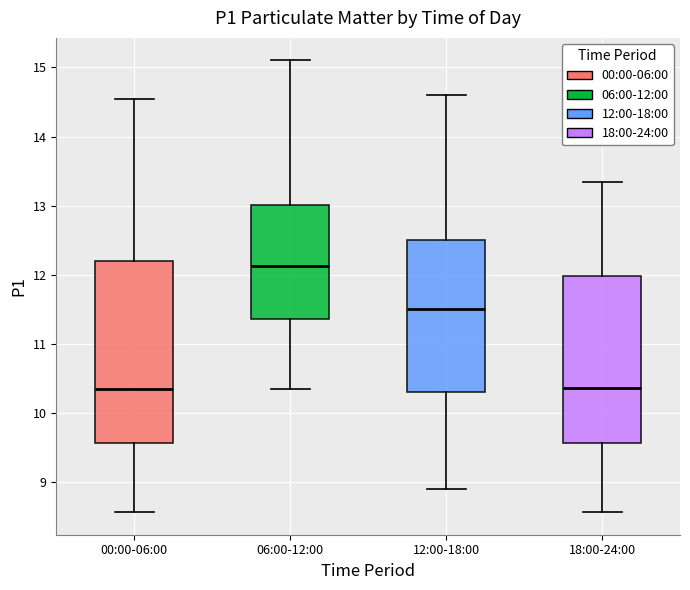

Where is the lower edge of the box for 00:00-06:00 on the y-axis? The values are not printed on the chart, so give them approximately, as read against the axis.

9.6